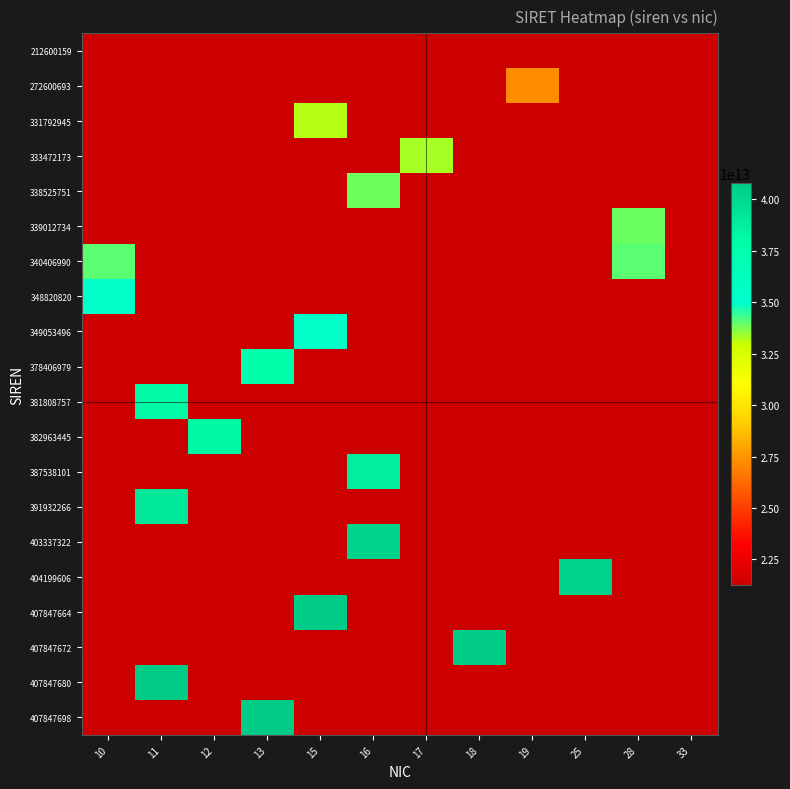

At which category is the sum across all series the highest?

11